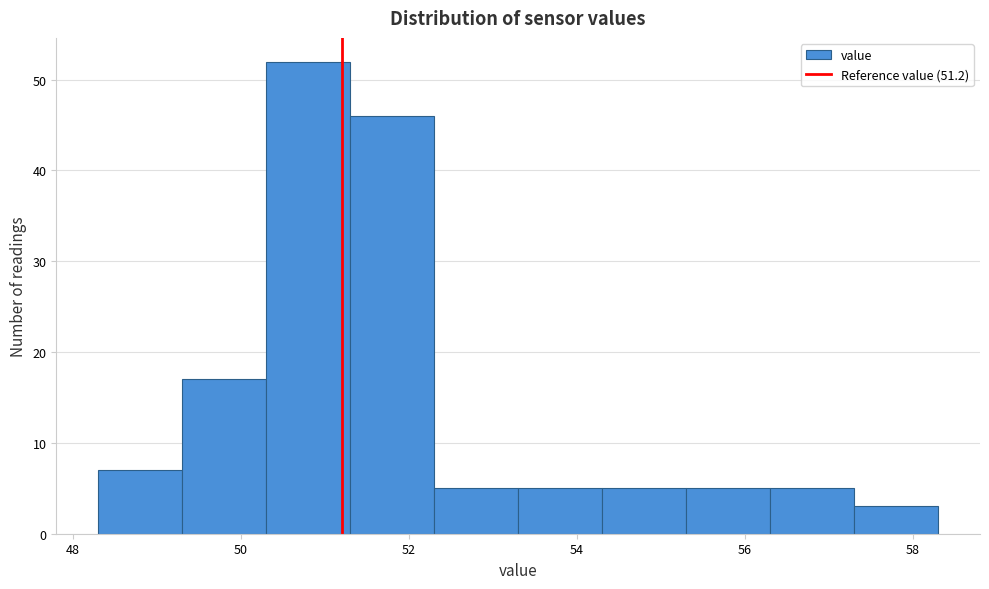

Reading left to right, transcribe this chart: for each bar, give the range it covers on the x-axis and its height. Neither the bar edges nor the heights are printed on the chart, so give them approximately, as read against the axes.

48.3 to 49.3: 7
49.3 to 50.3: 17
50.3 to 51.3: 52
51.3 to 52.3: 46
52.3 to 53.3: 5
53.3 to 54.3: 5
54.3 to 55.3: 5
55.3 to 56.3: 5
56.3 to 57.3: 5
57.3 to 58.3: 3